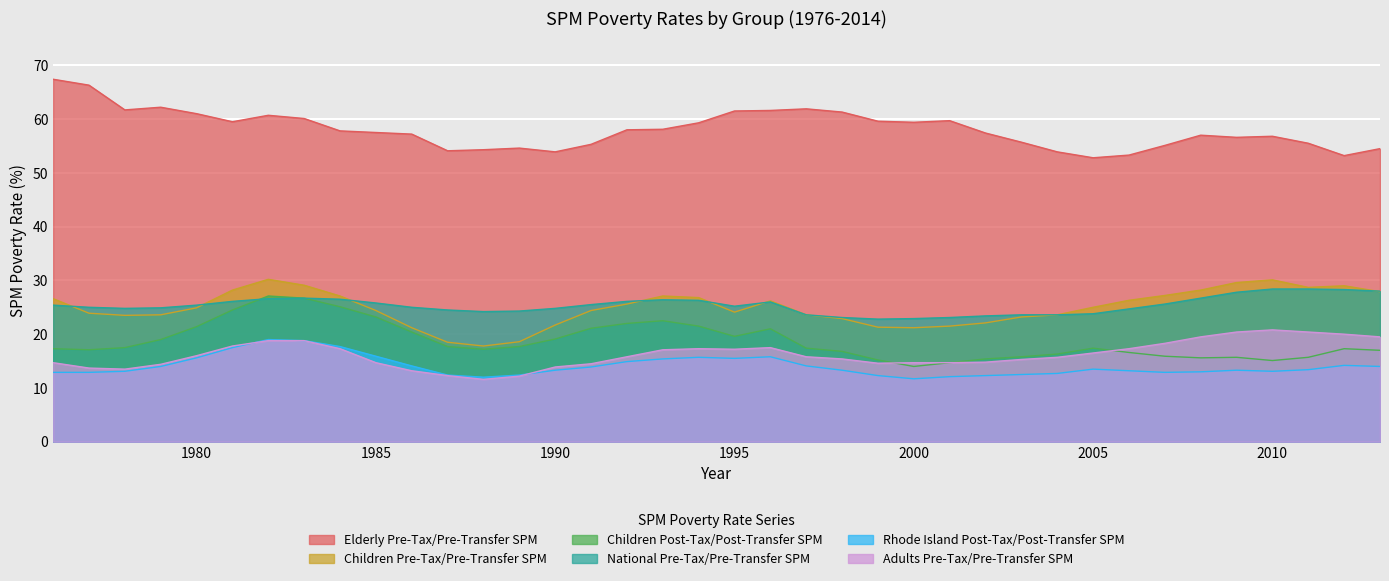

Which category has the highest value in the Adults Pre-Tax/Pre-Transfer SPM series?

2010